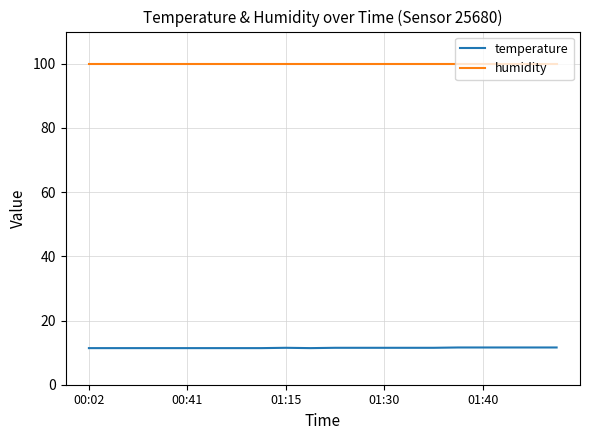

List the series in order of their peak value, lowest first.

temperature, humidity